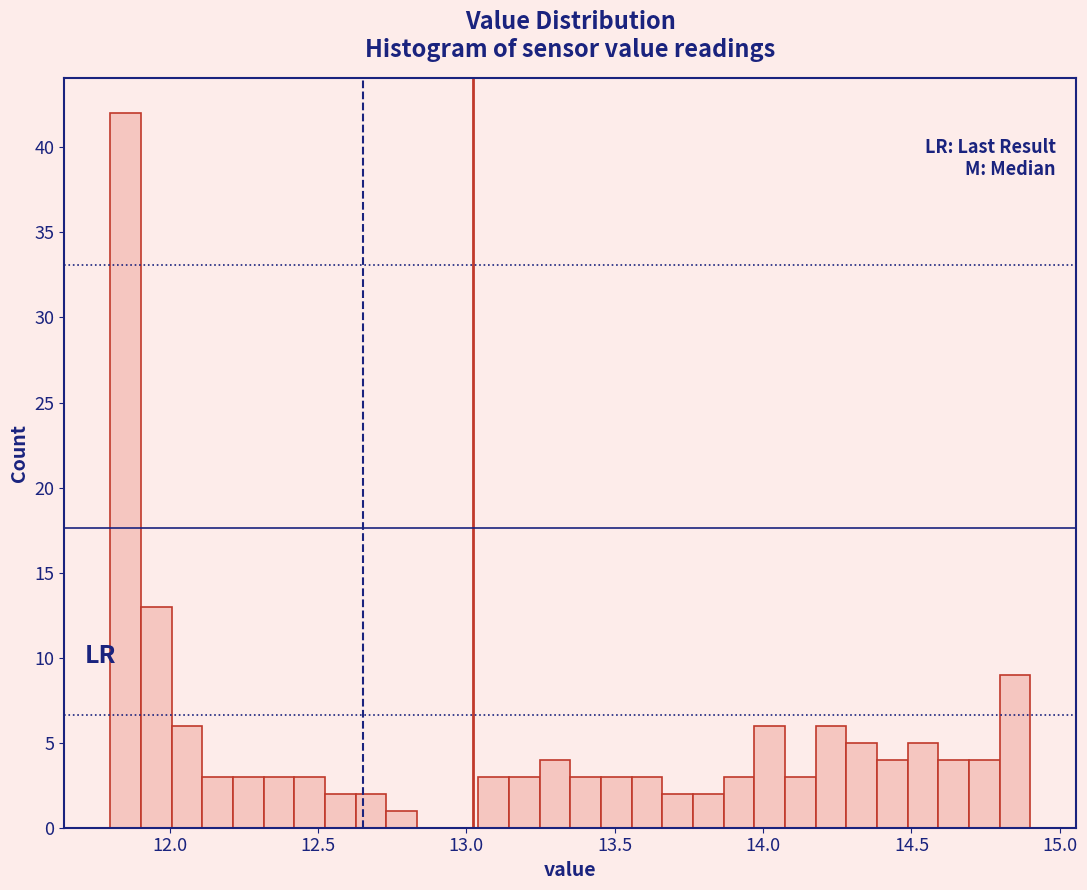

Around what value on the x-axis is the tallest bar? Give the approximate position of its centre, as read against the axis.

11.85